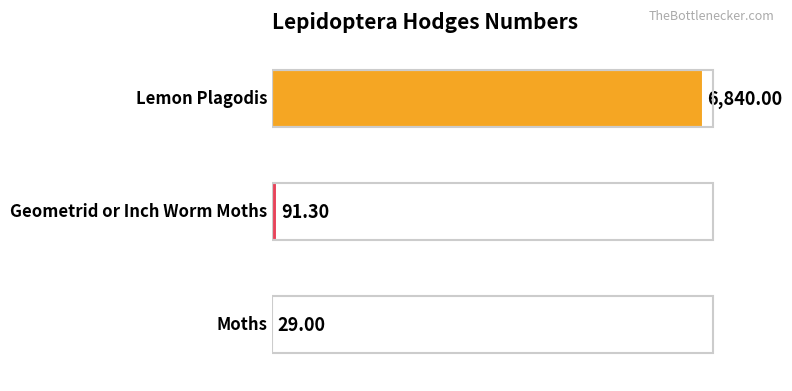

Are the bars horizontal?

Yes